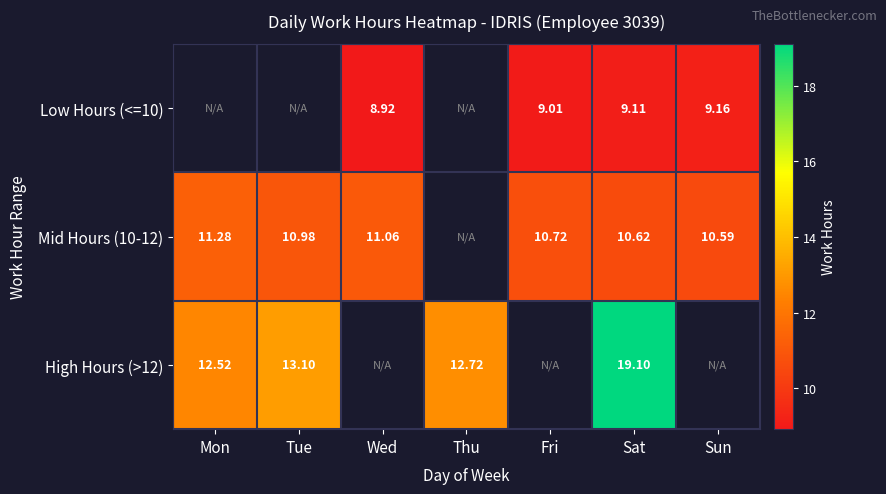

What is the approximate value of High Hours (>12) at Thu?

12.7